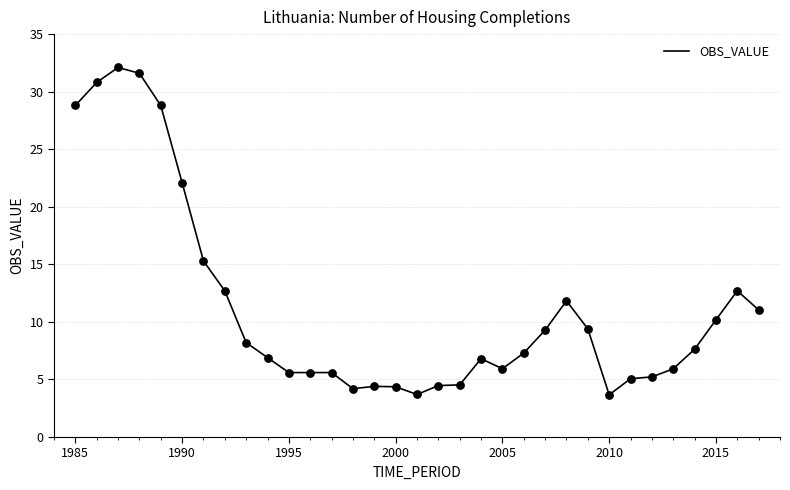

What is the maximum value shown in the chart?

32.1